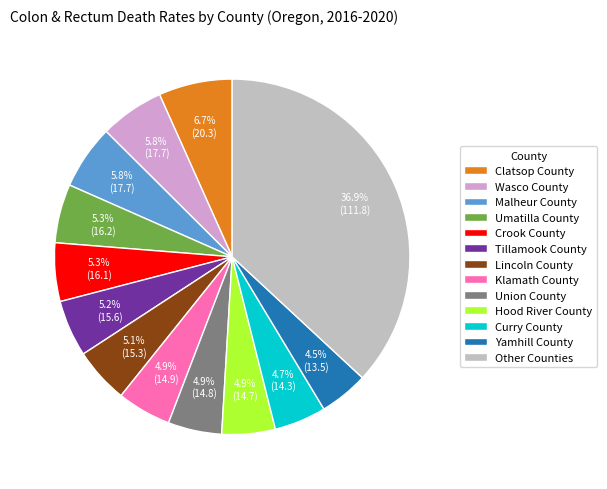

How many slices are in this pie chart?

13